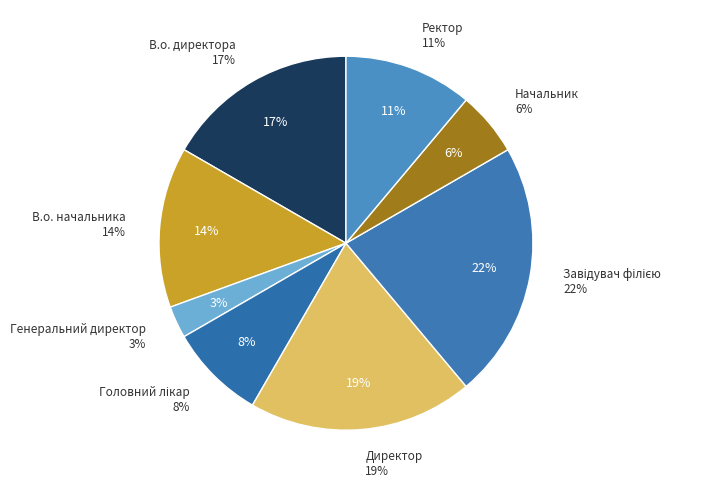

Which has a higher value, Директор or В.о. директора?

Директор